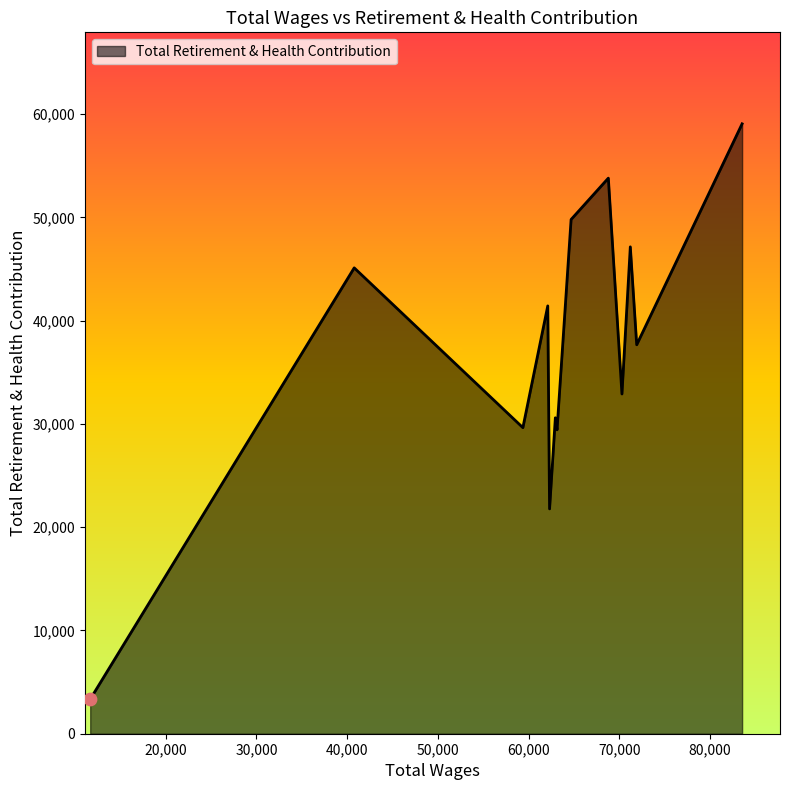

What is the minimum value shown in the chart?

3338